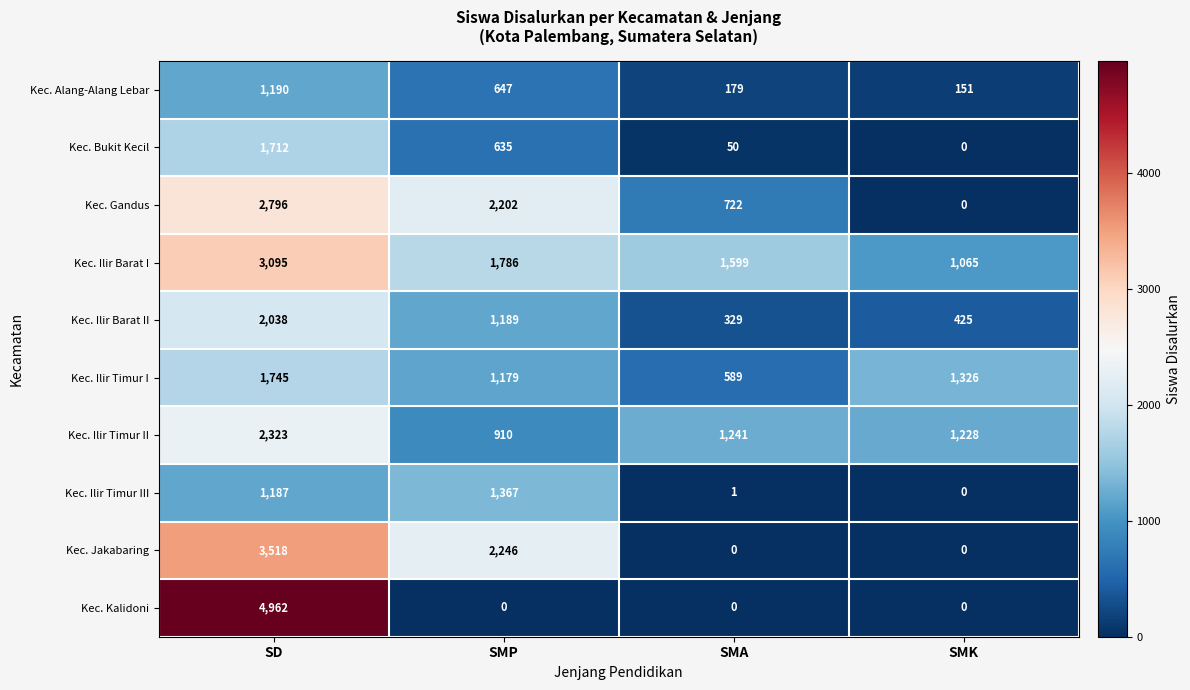

What is the difference between the Kec. Ilir Barat II values at SD and SMK?

1613